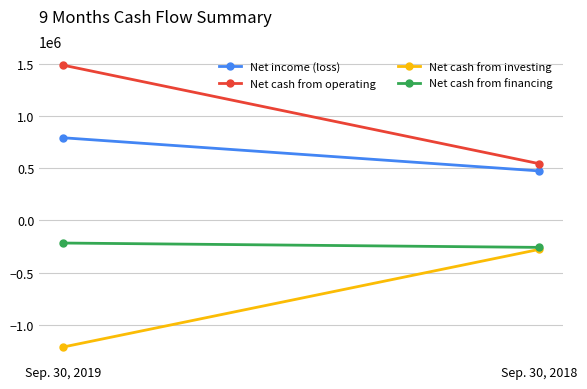

Which category has the highest value across all series?

Sep. 30, 2019